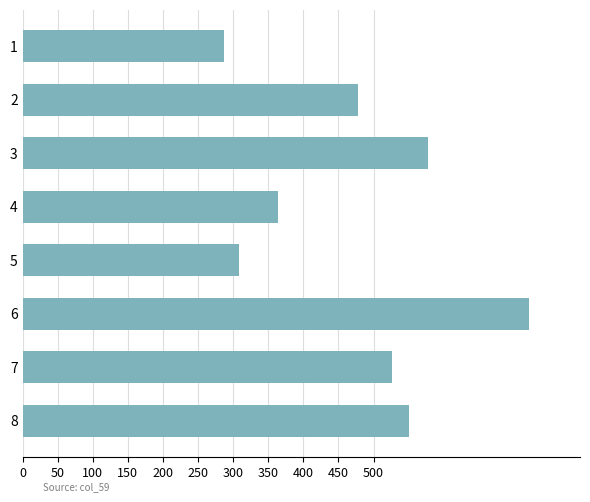

At which label is the value closest to 504?

7